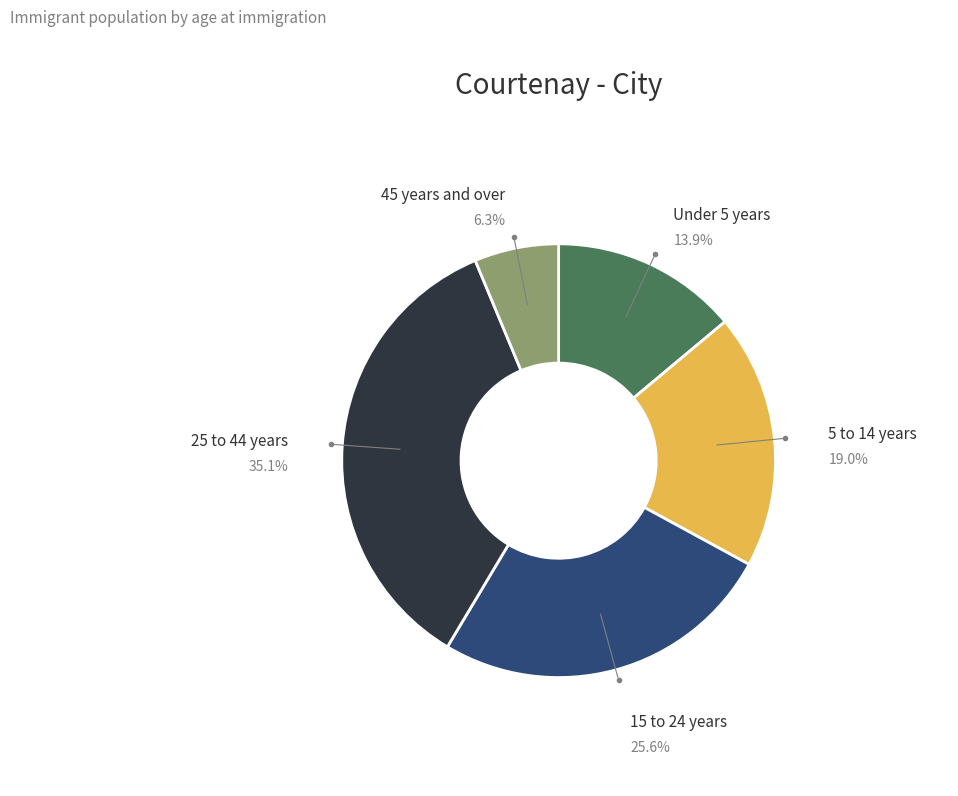

Is there any slice that represents more than half of the pie?

No